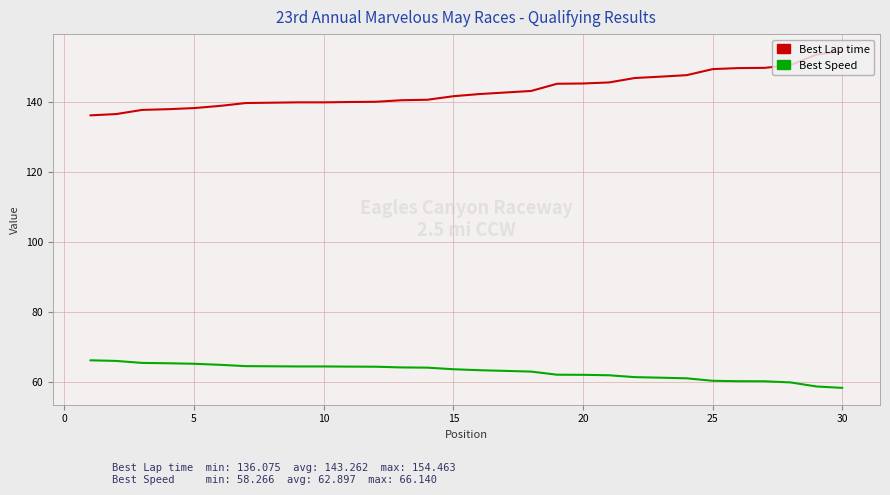

Which series has the largest range (max minus min)?

Best Lap time